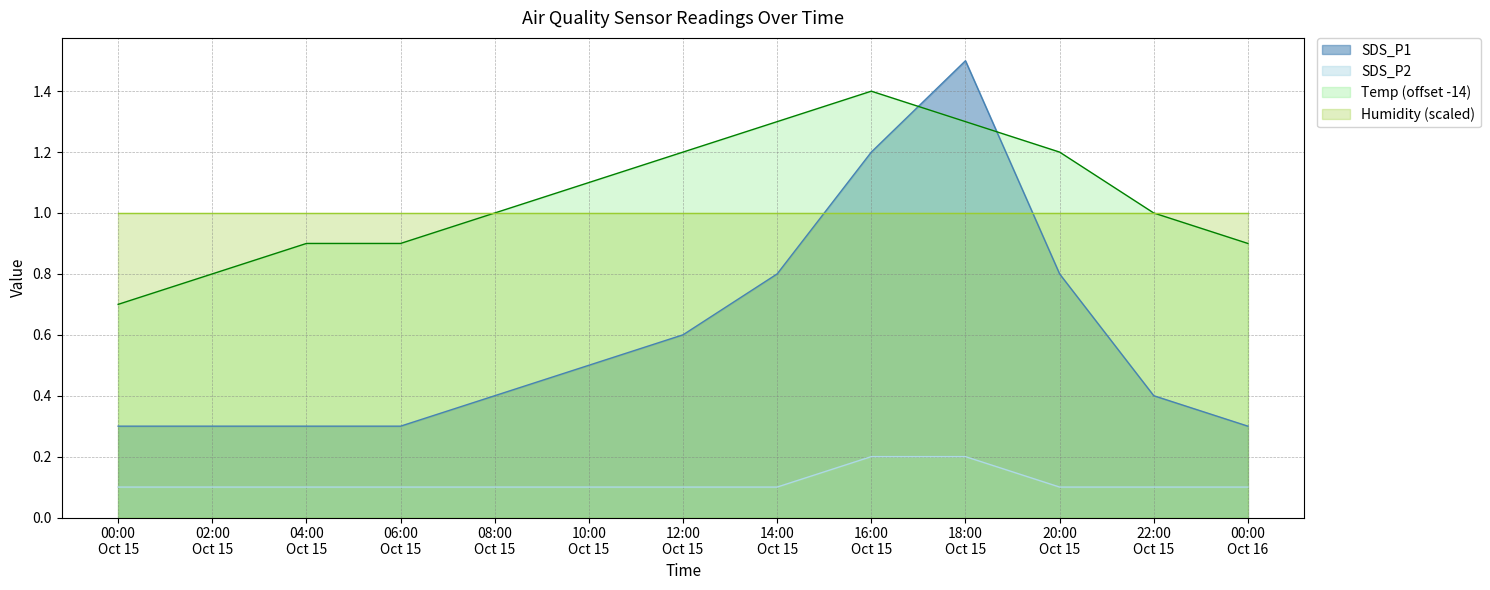

Which series has the widest spread of values?

SDS_P1